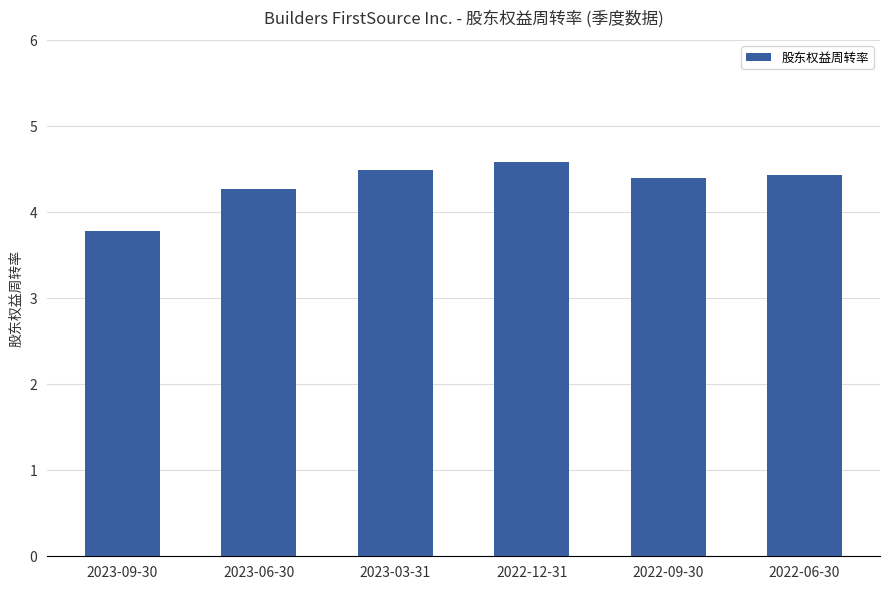

Approximately how many times larger is the value at 2023-03-31 compared to 2023-06-30?

1.1